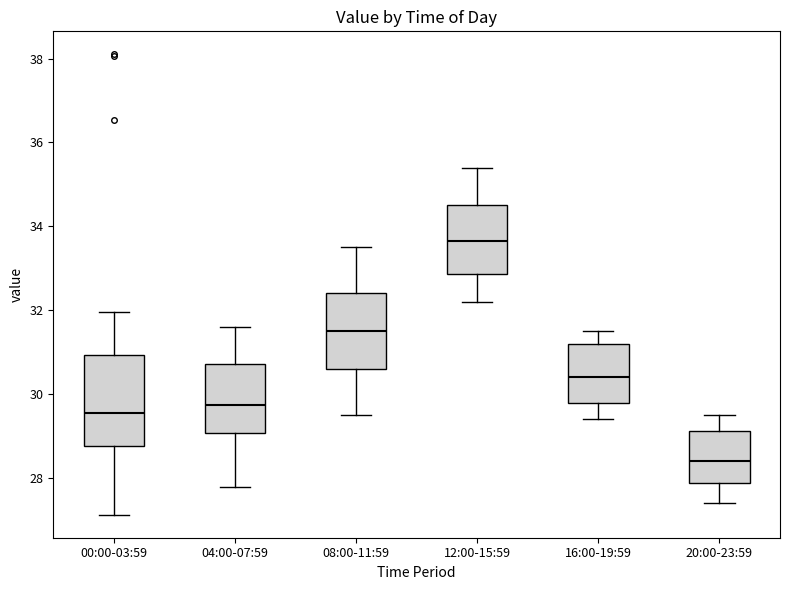

Where does the upper whisker of the box for 20:00-23:59 end on the y-axis? The values are not printed on the chart, so give them approximately, as read against the axis.

29.6